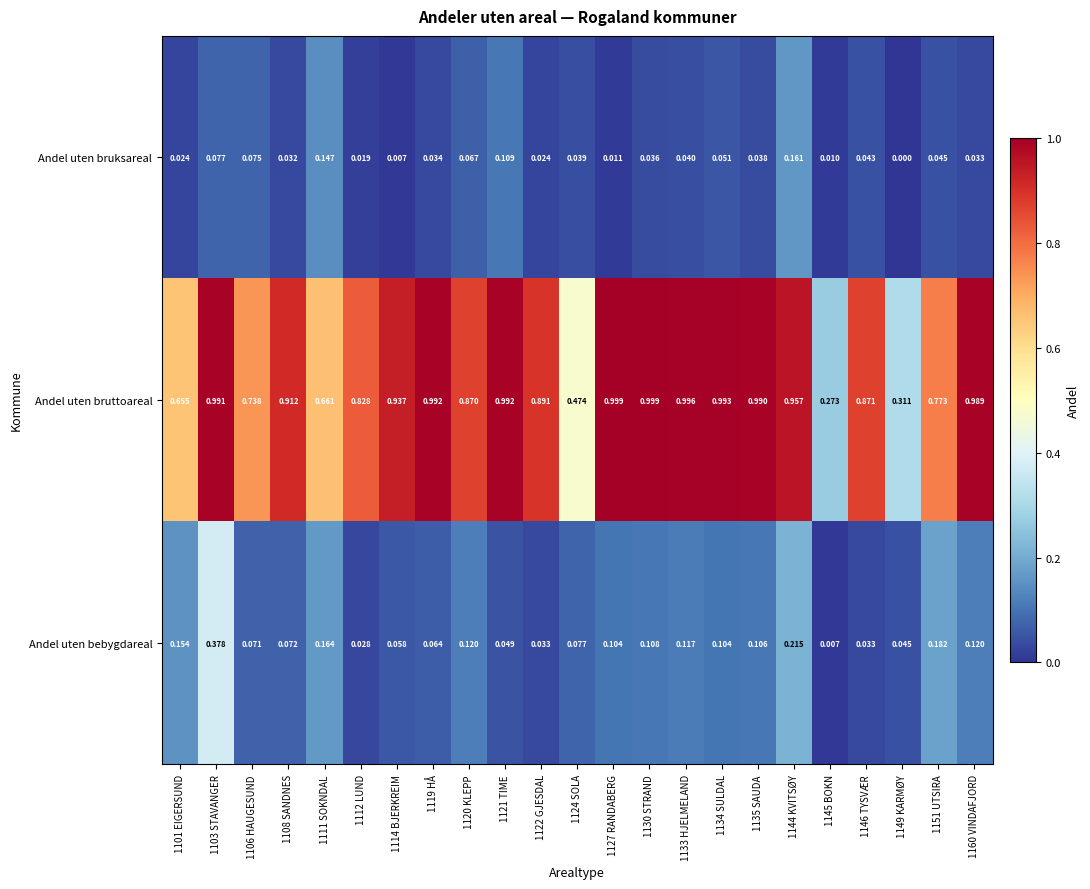

Which series has the widest spread of values?

Andel uten bruttoareal